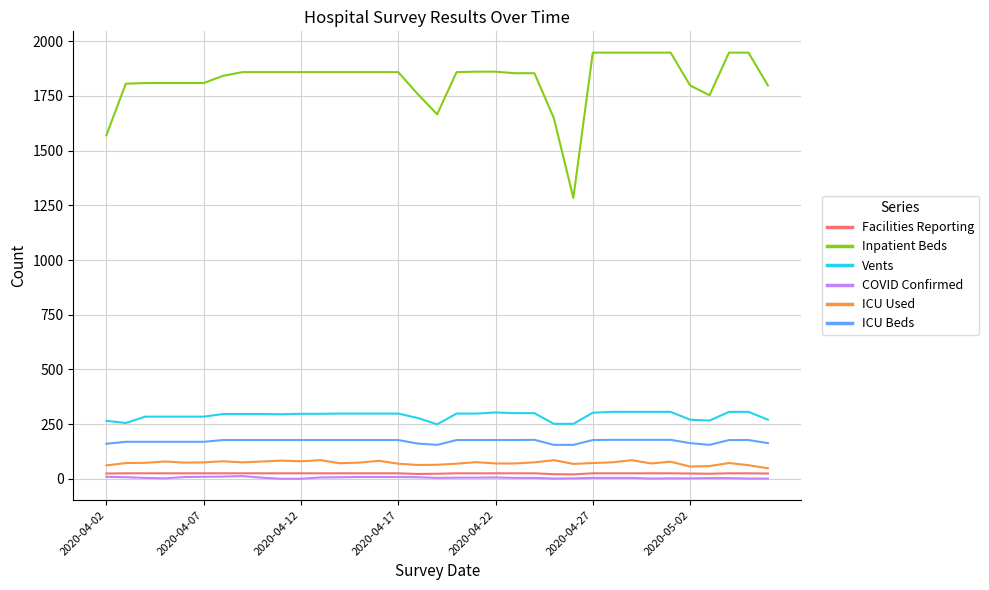

Is this an area chart (filled region under the line)?

No